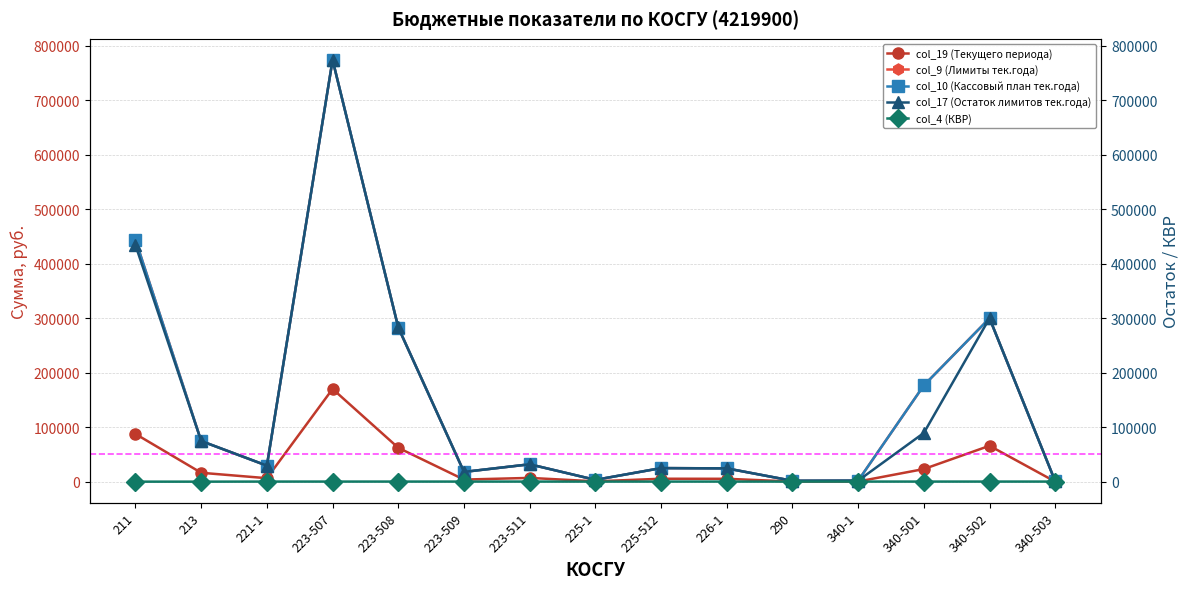

What are all the series names shown in the legend?

col_19 (Текущего периода), col_9 (Лимиты тек.года), col_10 (Кассовый план тек.года), col_17 (Остаток лимитов тек.года), col_4 (КВР)